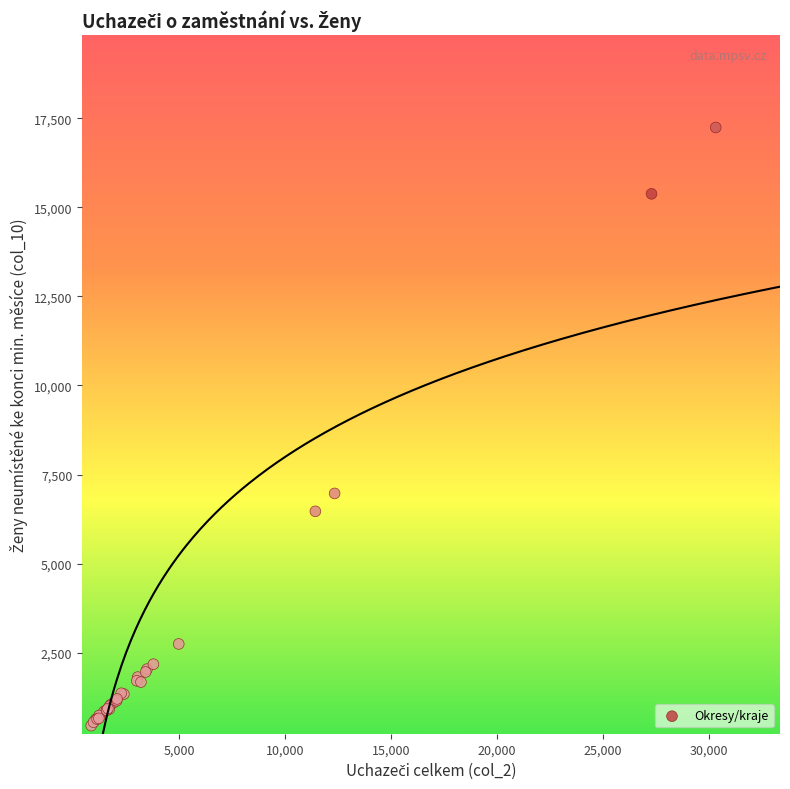

What Y value in the scatter plot is closest to 8847?

6970